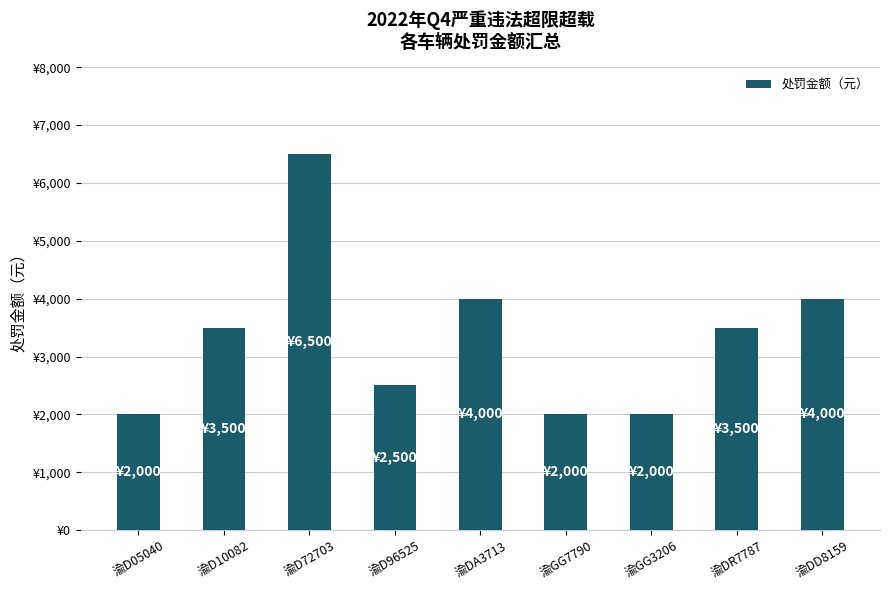

What is the ratio of the value at 渝D96525 to the value at 渝GG3206?

1.2